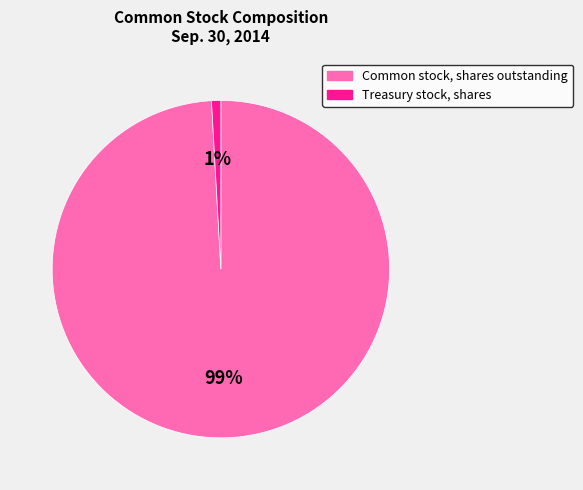

What is the largest slice in the pie chart?

Common stock, shares outstanding